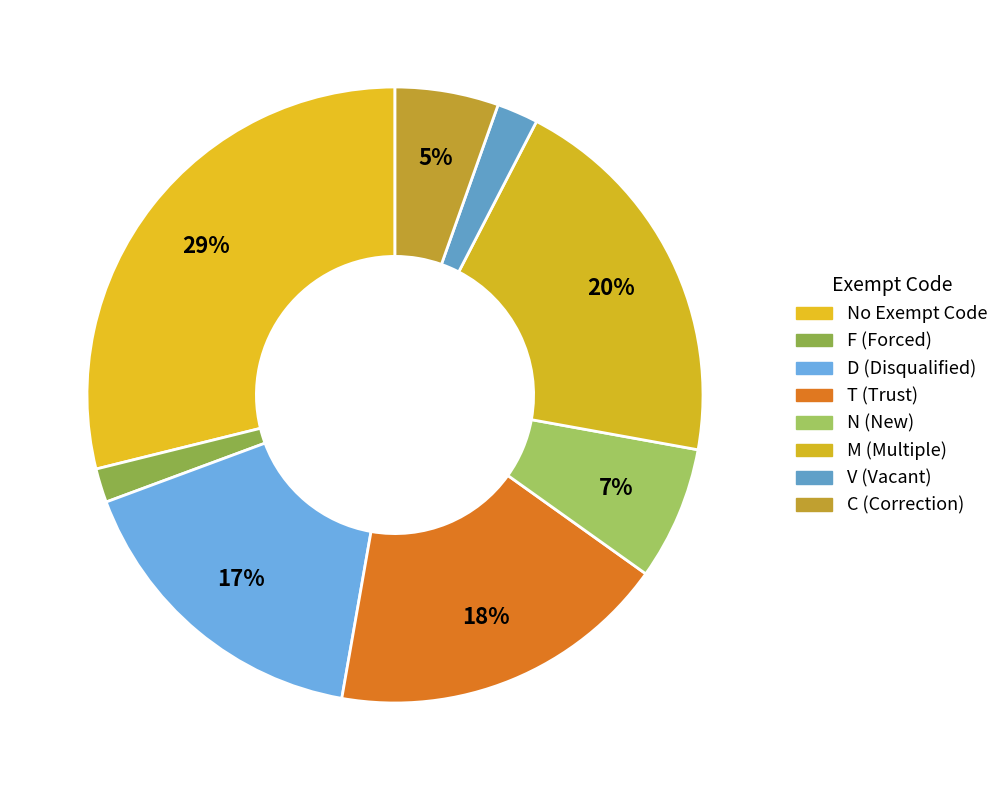

Rank the categories by value from highest to lowest.

No Exempt Code, M, T, D, N, C, V, F